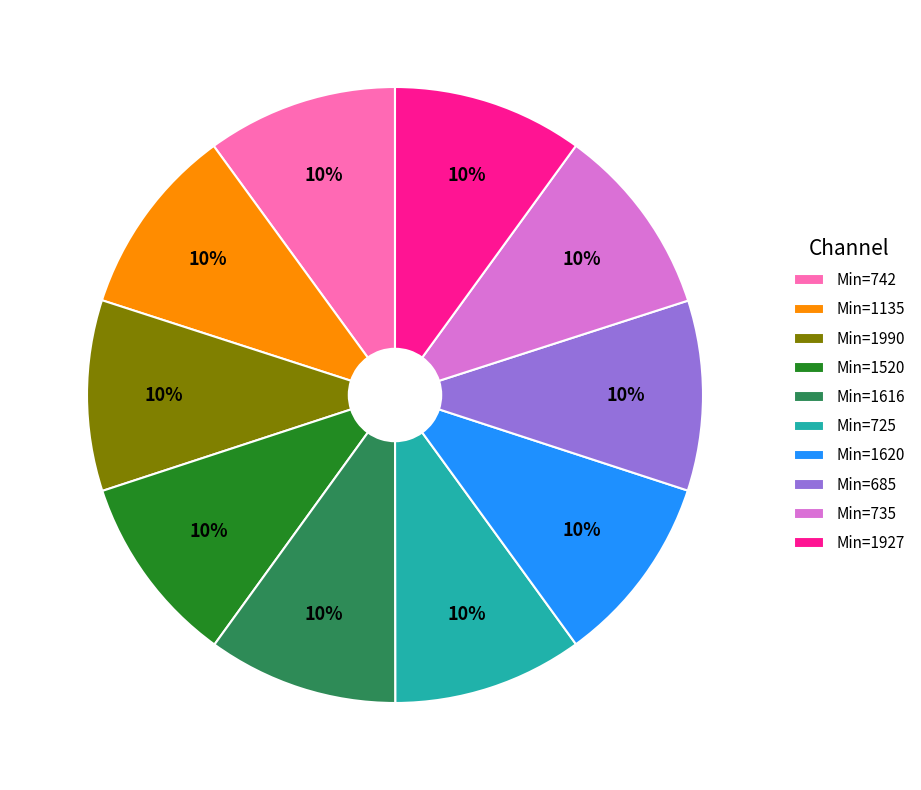

What is the ratio of the value at Min=1616 to the value at Min=685?

1.0